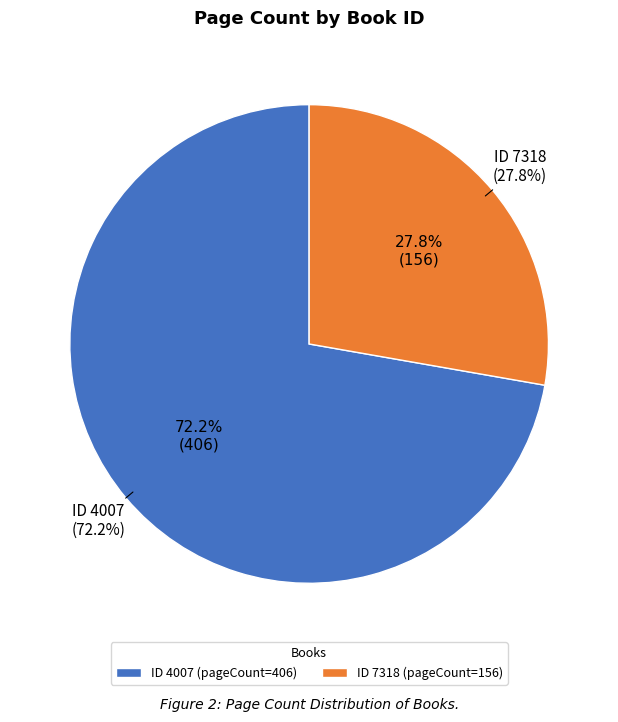

What is the largest slice in the pie chart?

4007